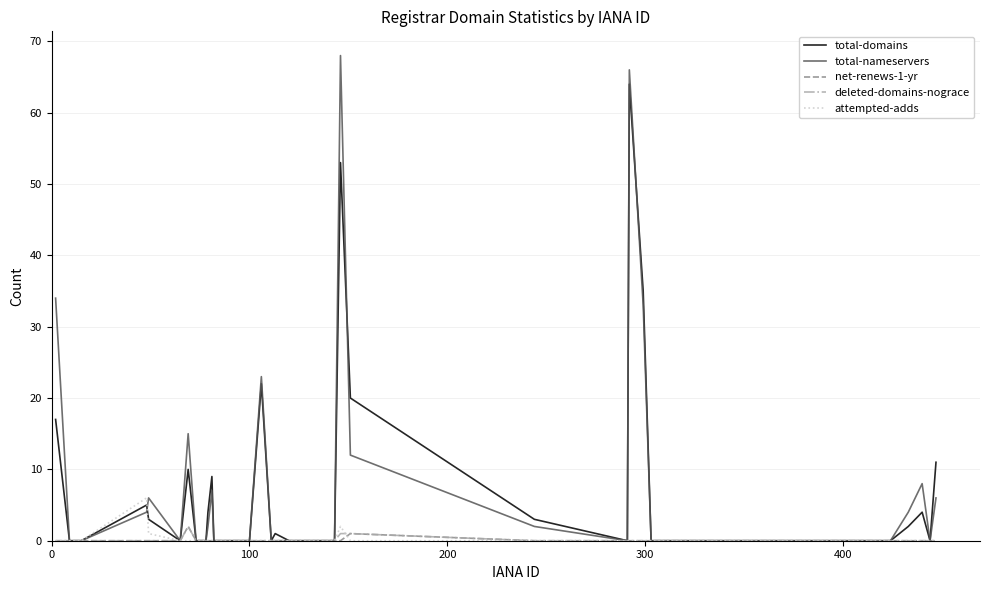

Which series has the largest range (max minus min)?

total-nameservers